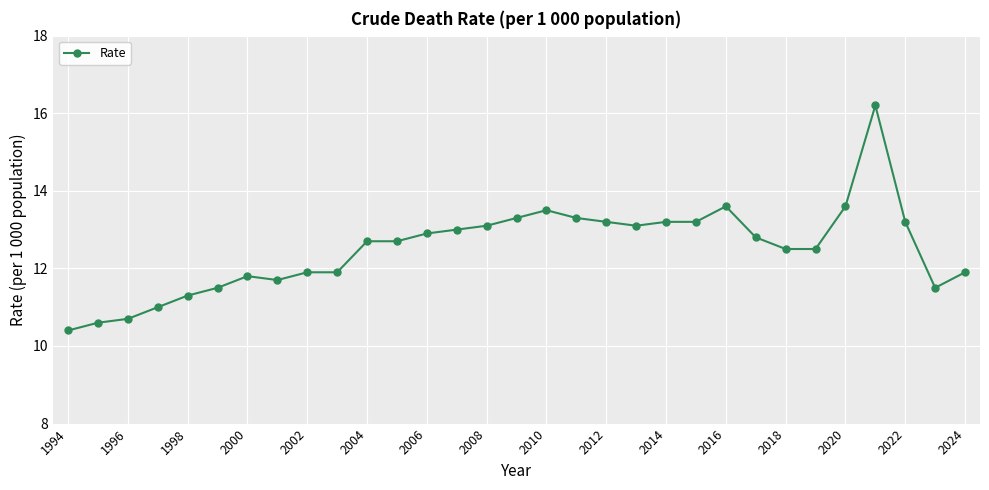

What is the sum of all values?

387.8